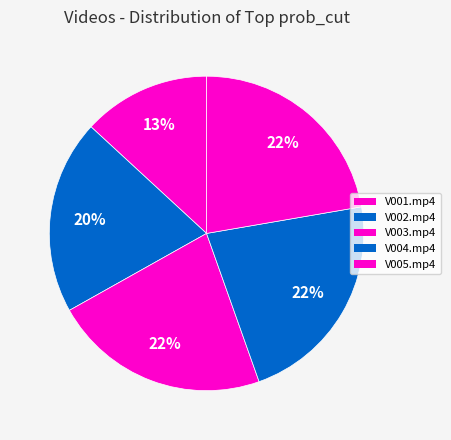

To the nearest percent, what is the difference between the V002.mp4 and V003.mp4 slice percentages?

2%